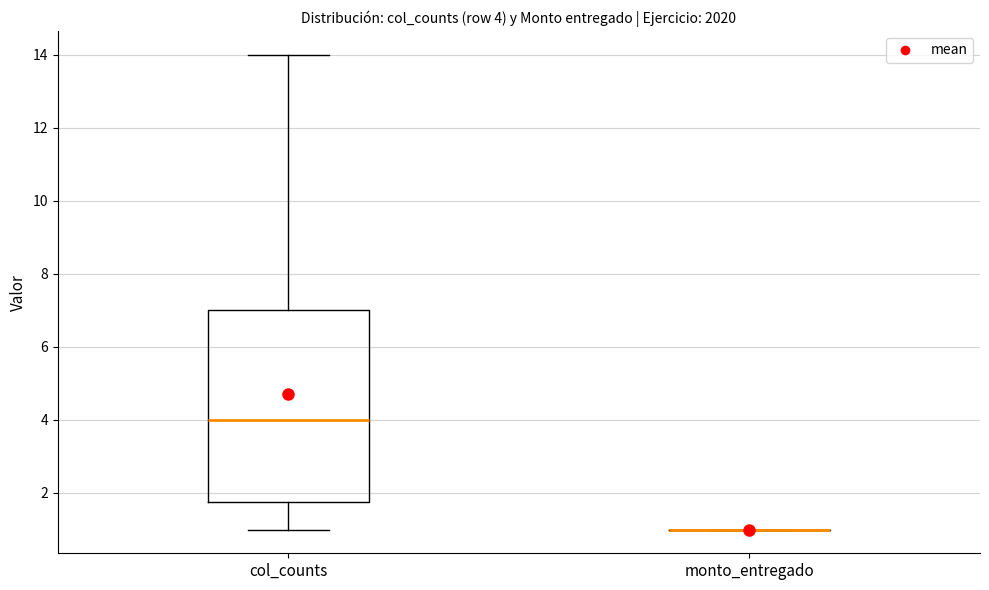

Comparing the boxes themselves (not the whiskers), which one is the tallest?

col_counts